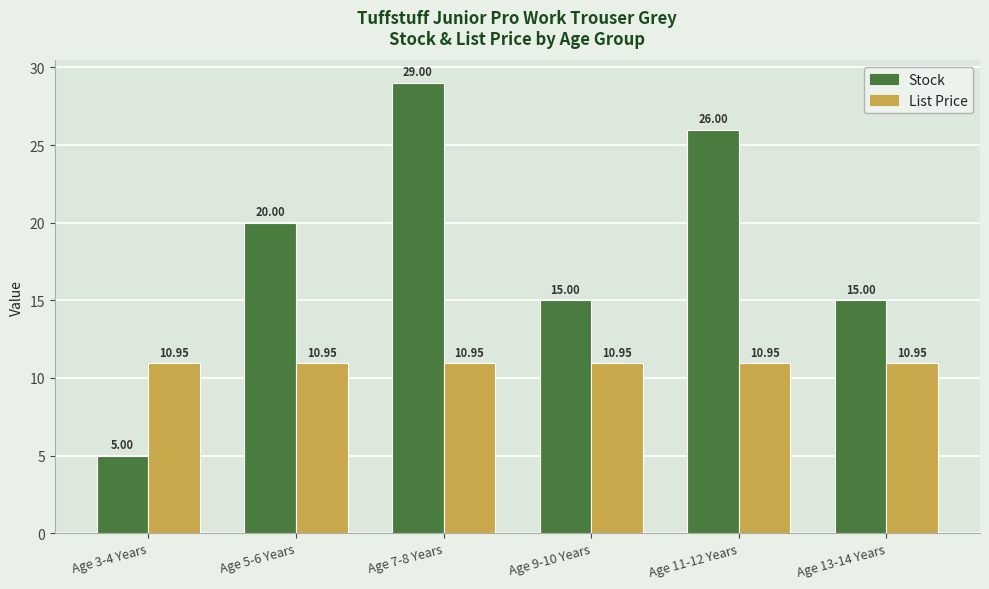

Count the Stock values in the range 15 to 26.

4